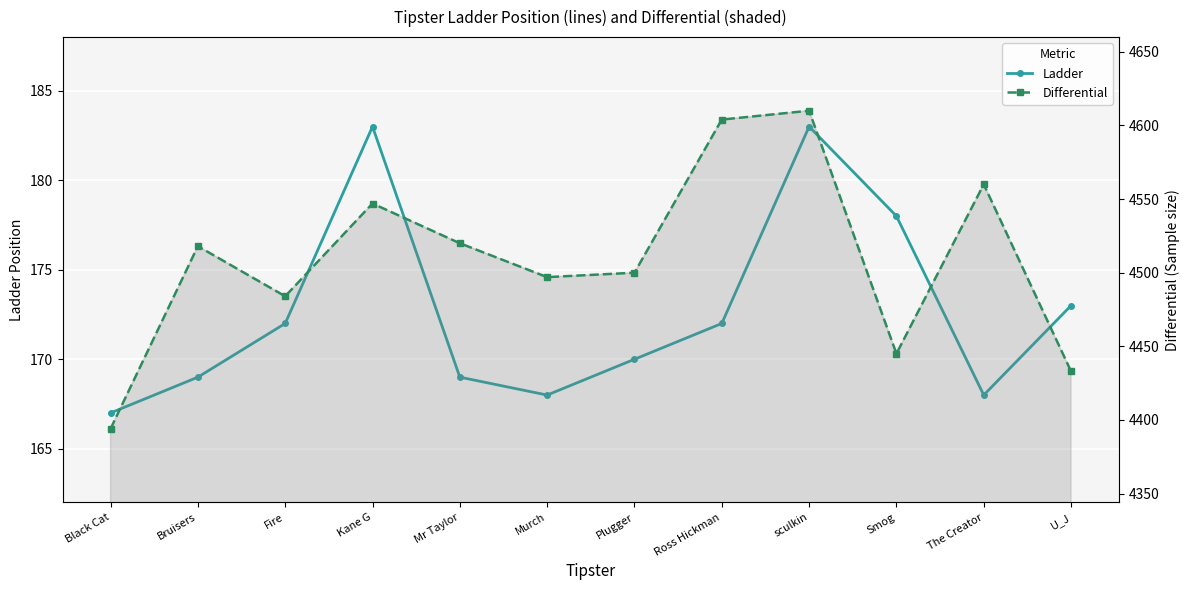

Rank the series by their average value, from lowest to highest.

Ladder, Differential